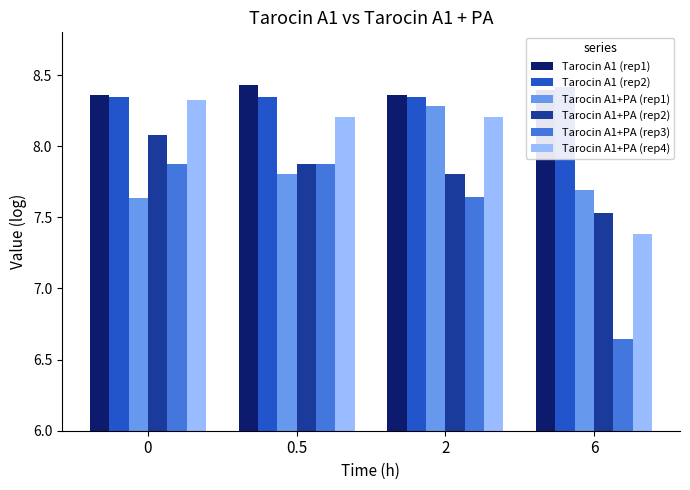

At which category does the chart reach its peak across all series?

0.5